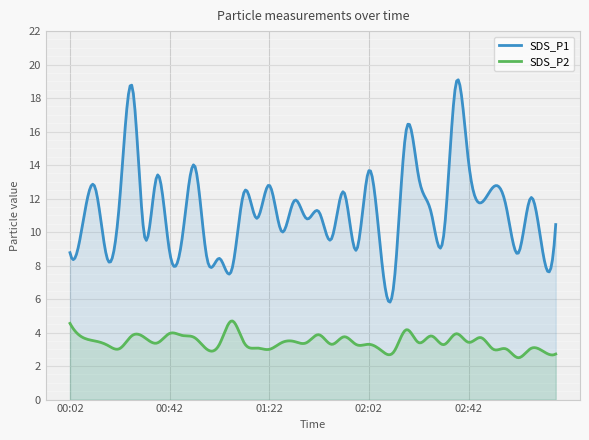

True or false: SDS_P2 and SDS_P1 intersect in this chart.

False